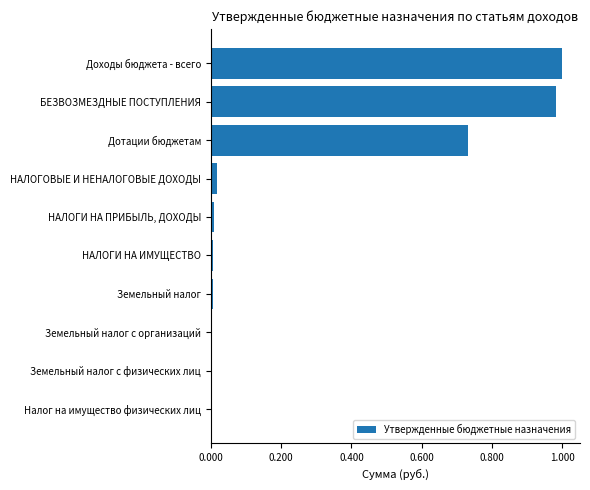

True or false: the data shows 1.3 at Доходы бюджета - всего.

False